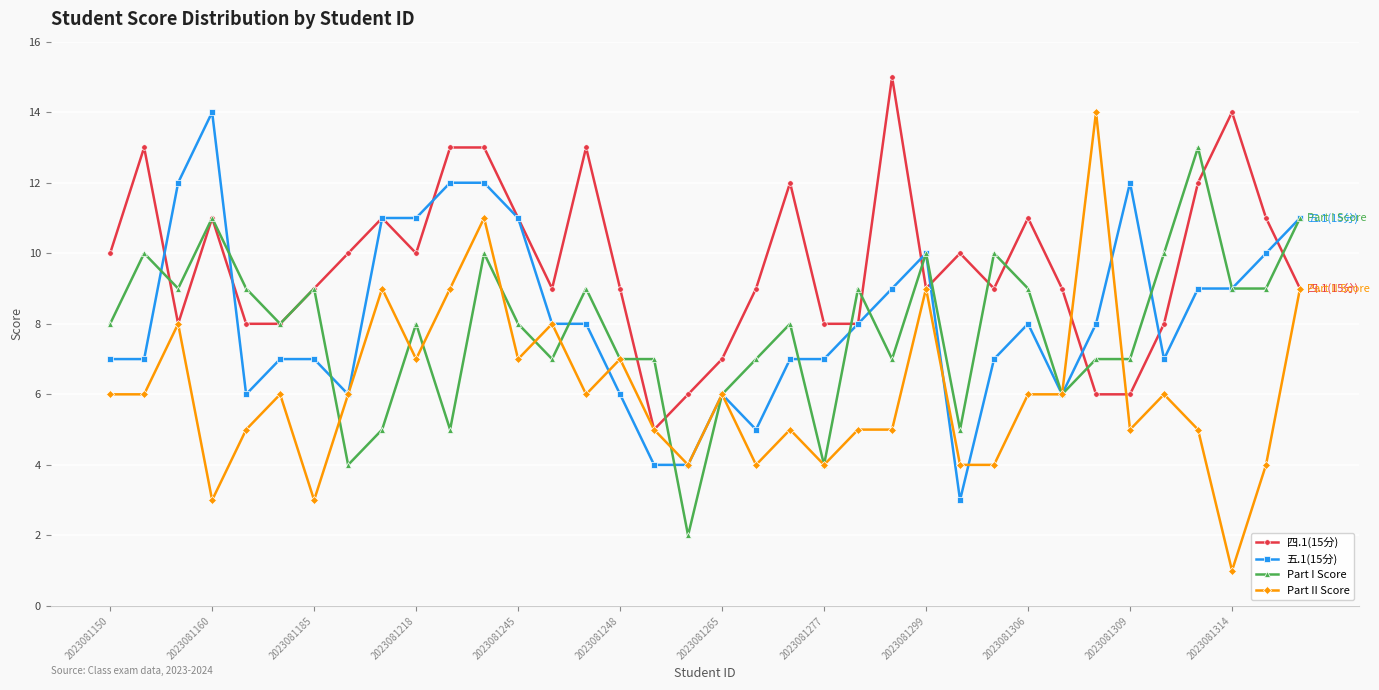

Which series has the largest total across all categories?

四.1(15分)